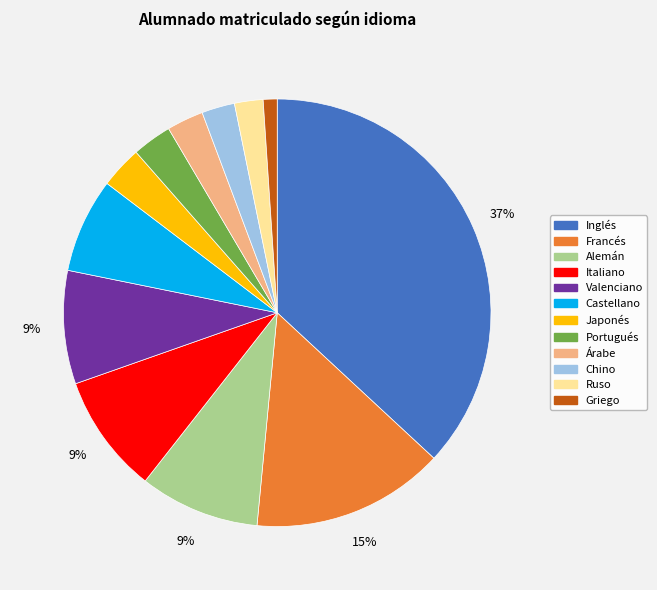

Do Ruso and Valenciano together represent more than half of the pie?

No